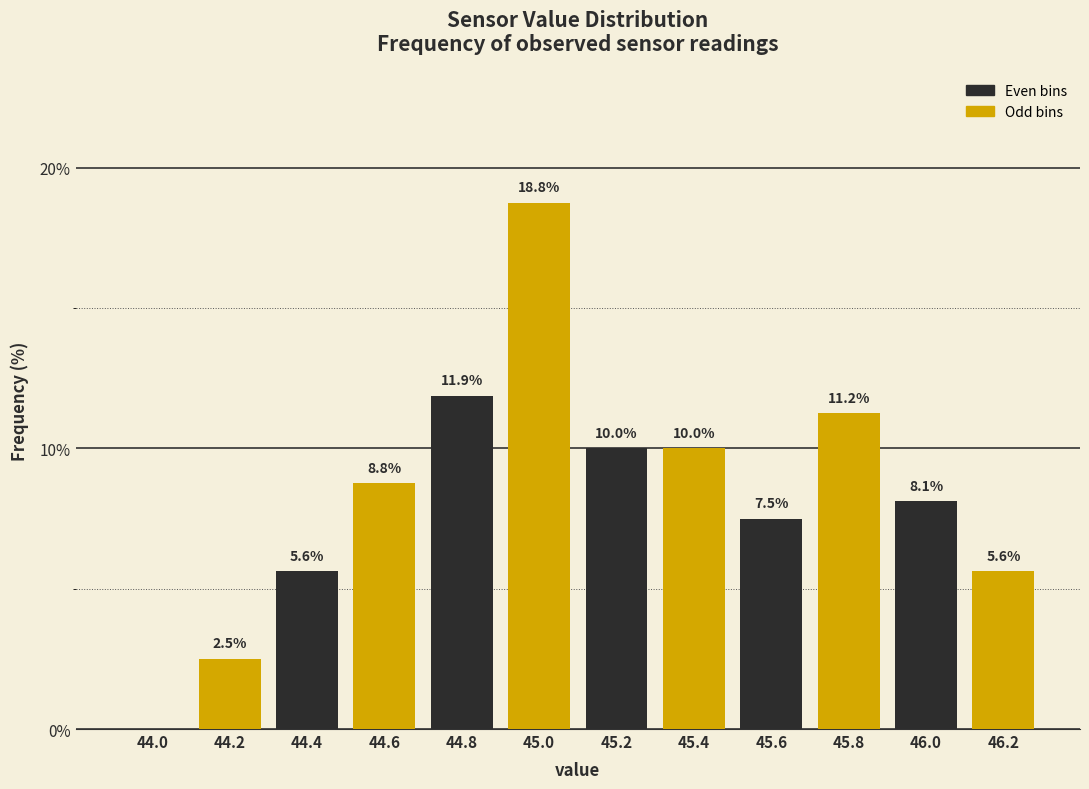

Approximately how many times larger is the value at 44.6 compared to 46.0?

1.1